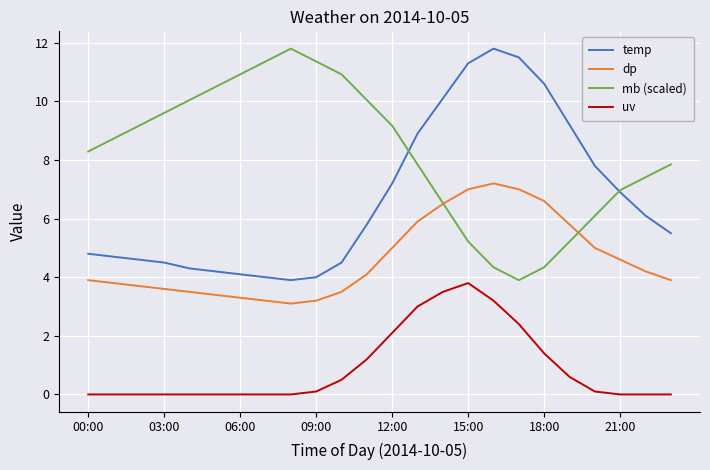

How many intersections are there between mb (scaled) and temp?

2